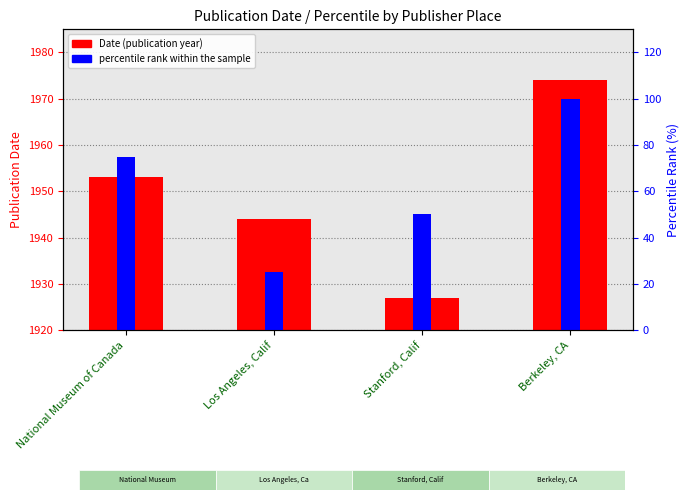

What is the minimum value for percentile rank within the sample?

25